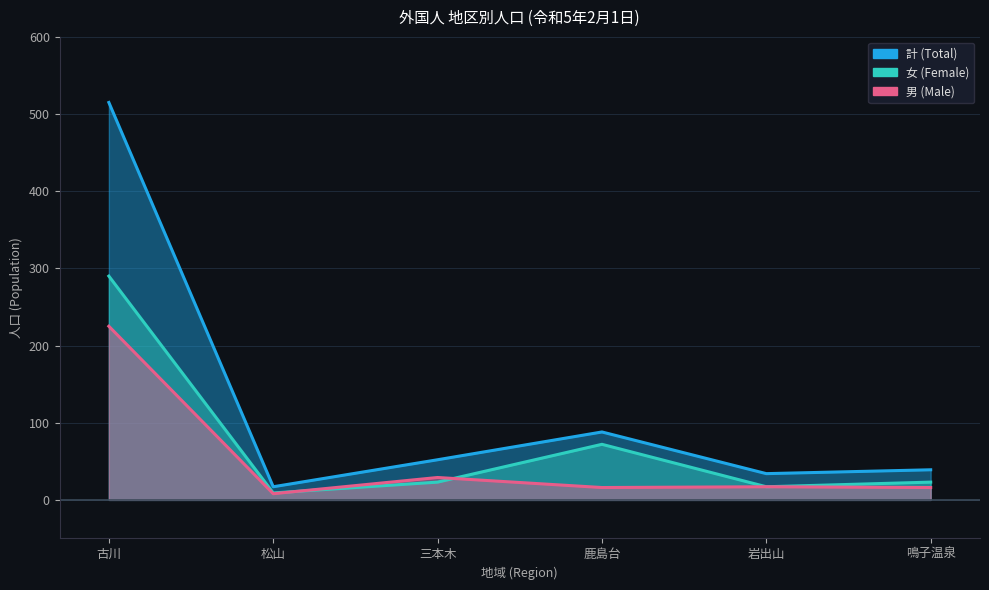

At which category does 女 (Female) reach its first local valley?

松山